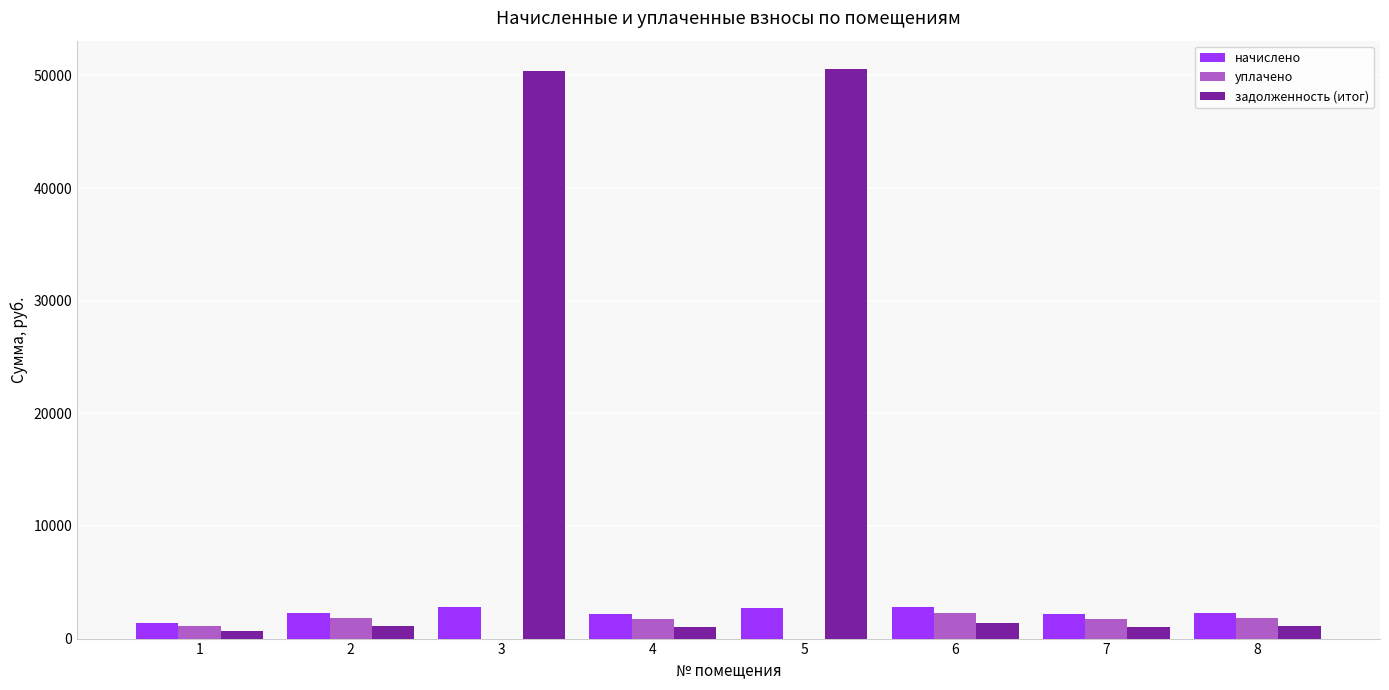

What is the greatest value displayed?

50564.7